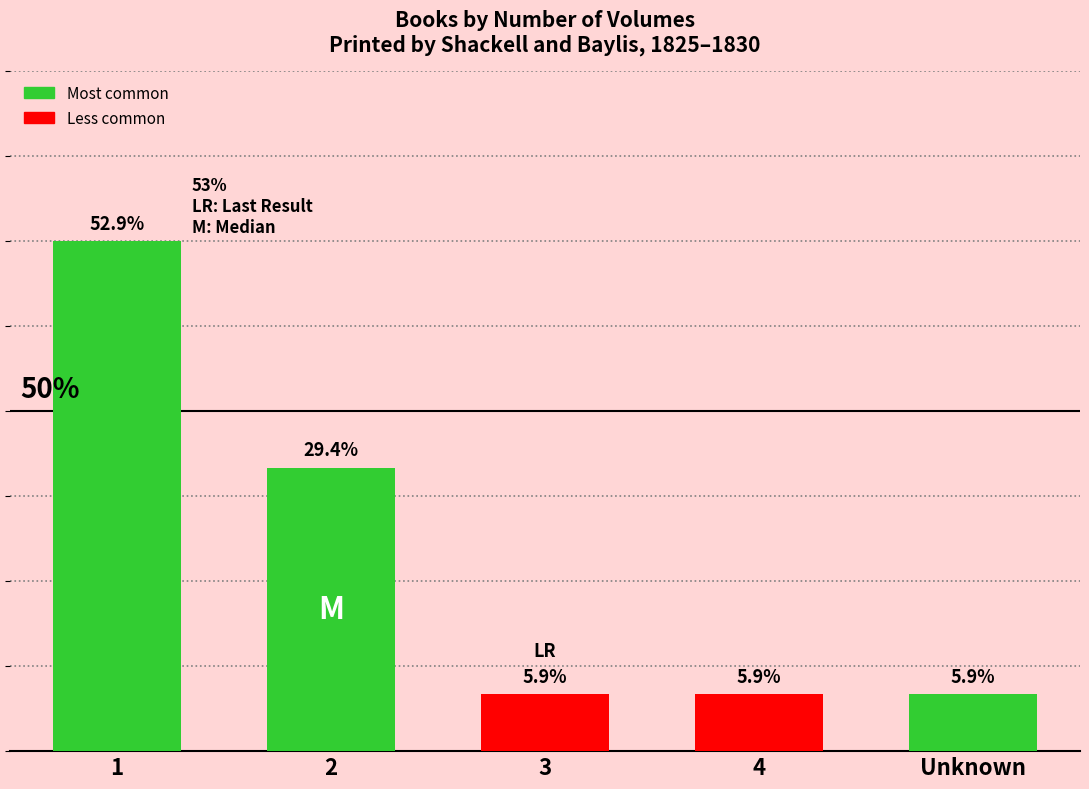

What is the difference between the second highest and second lowest values?

4